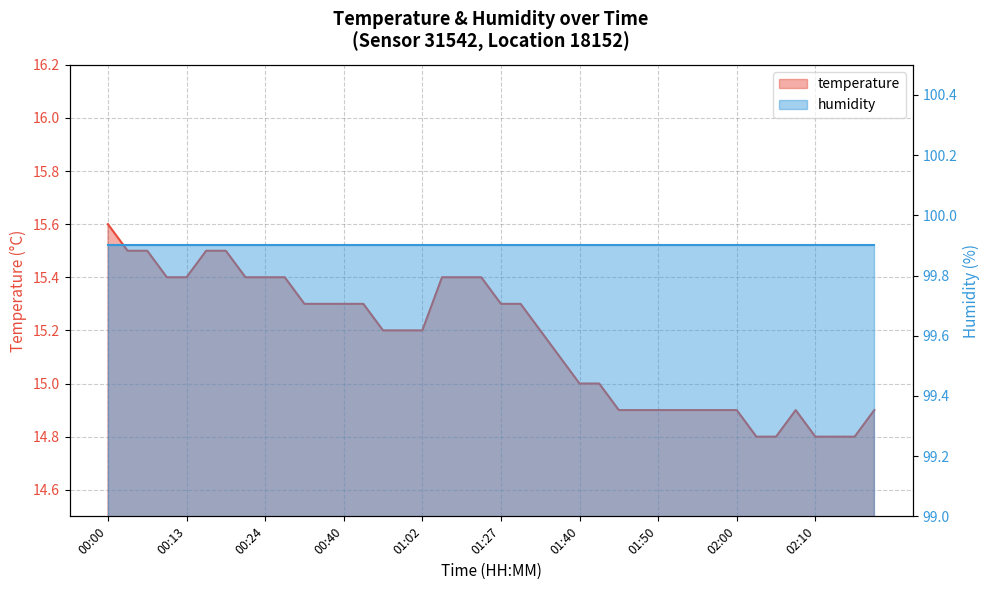

What is the sum of all values?

606.6